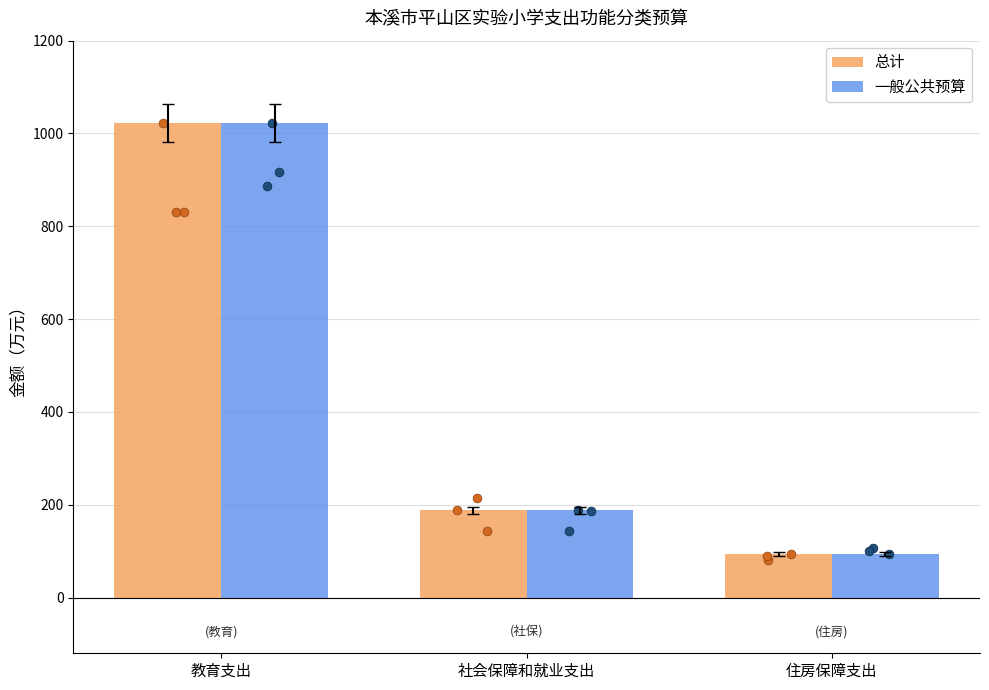

What is the total value across all series at 住房保障支出?

187.7